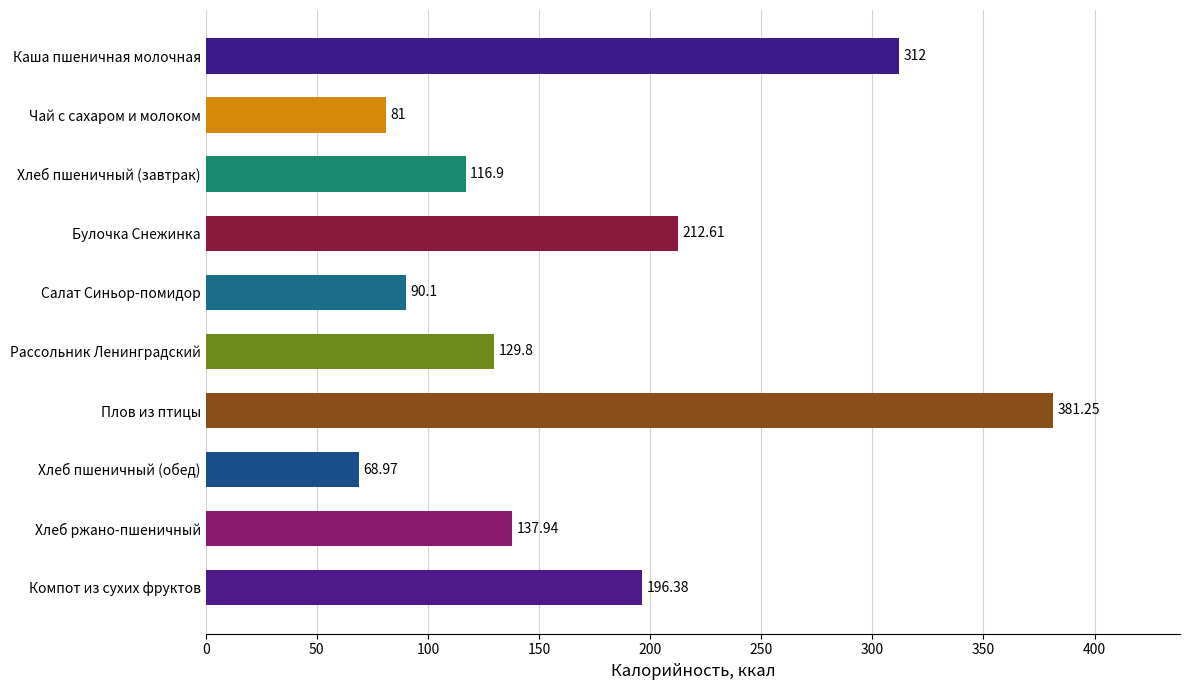

Does the chart contain any negative values?

No